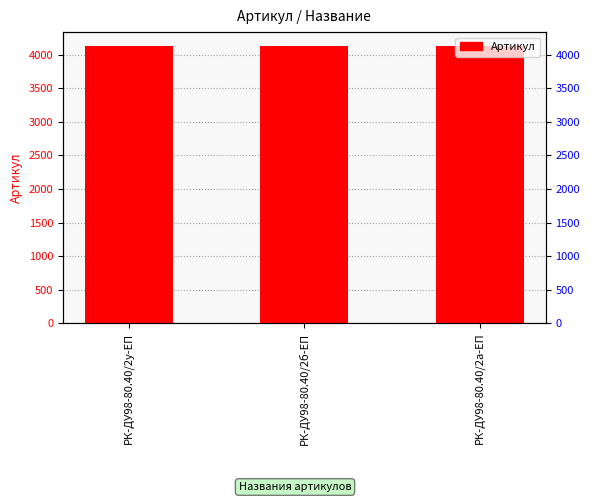

Rank the categories by value from highest to lowest.

РК-ДУ98-80.40/2у-ЕП, РК-ДУ98-80.40/2б-ЕП, РК-ДУ98-80.40/2а-ЕП